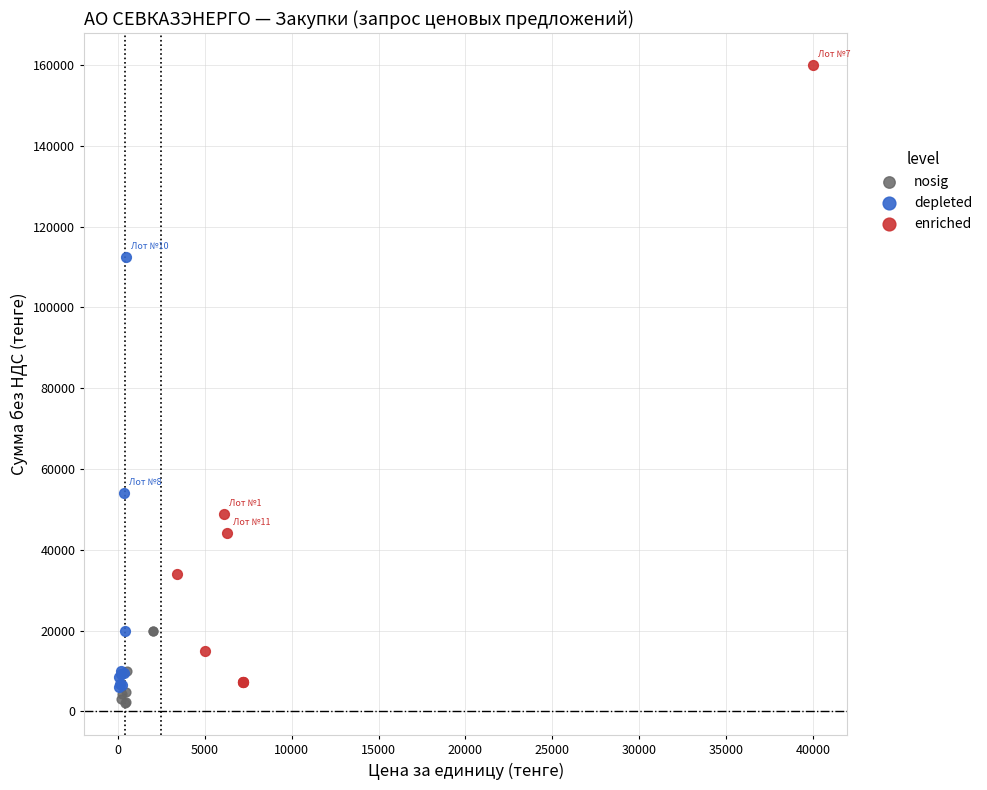

Which series contains the lowest Y value?

nosig